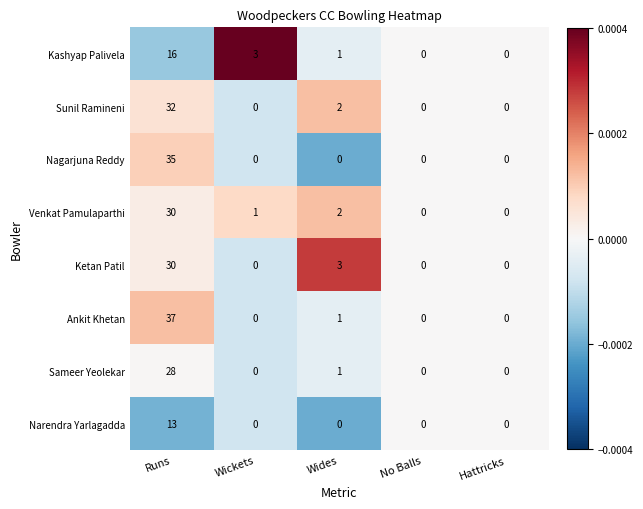

What is the average value of the Kashyap Palivela series?

4